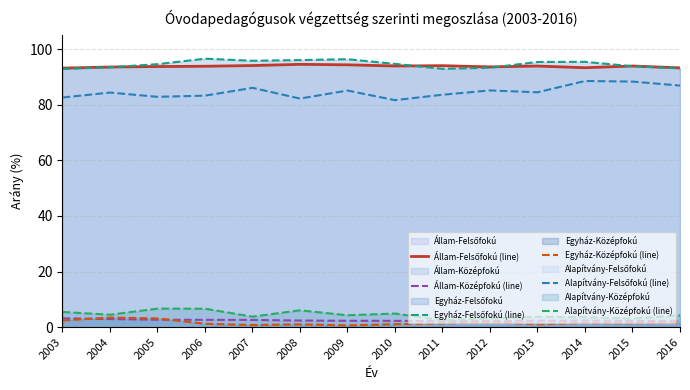

At how many categories does at least one series exceed 34?

14